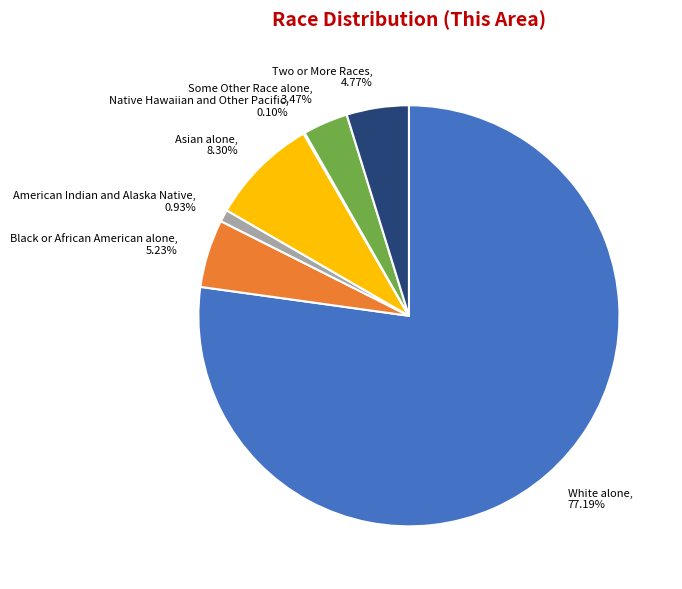

Is the sum of American Indian and Alaska Native, 0.93% and Asian alone, 8.30% greater than half?

No